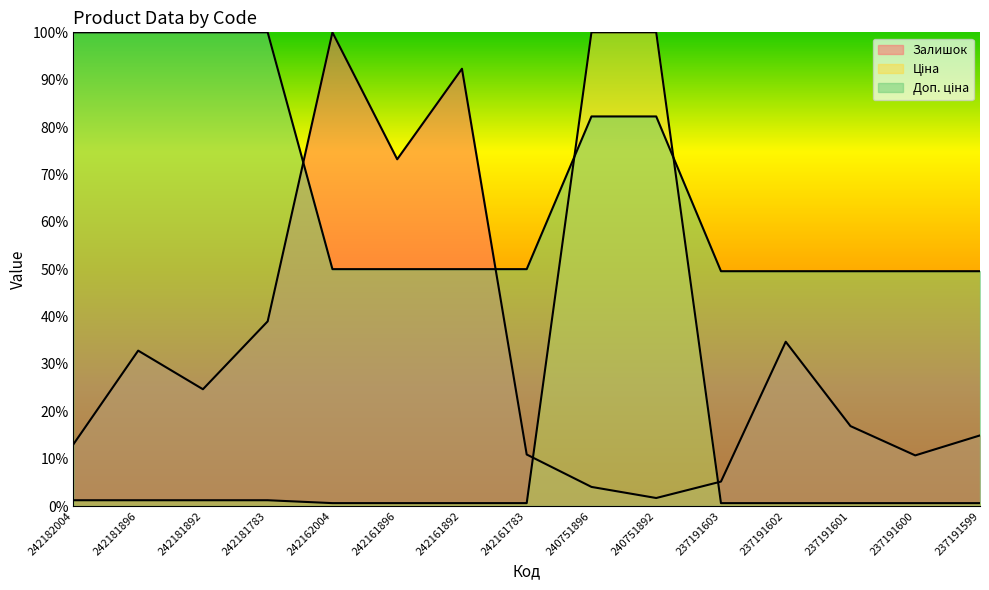

Which series has the largest total across all categories?

Доп. ціна